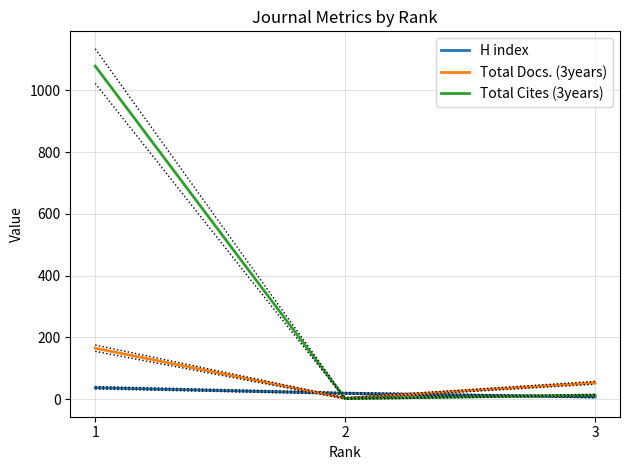

The H index series shows 3 at 3. True or false?

False